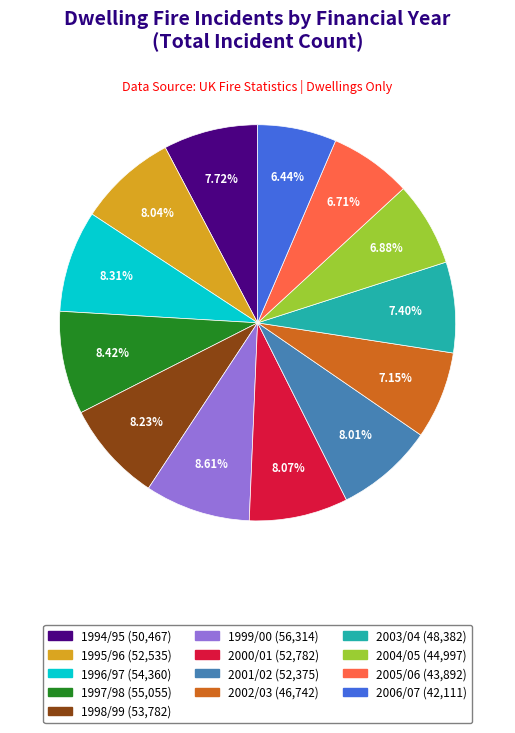

Combined, do 1999/00 and 2004/05 account for over 50%?

No